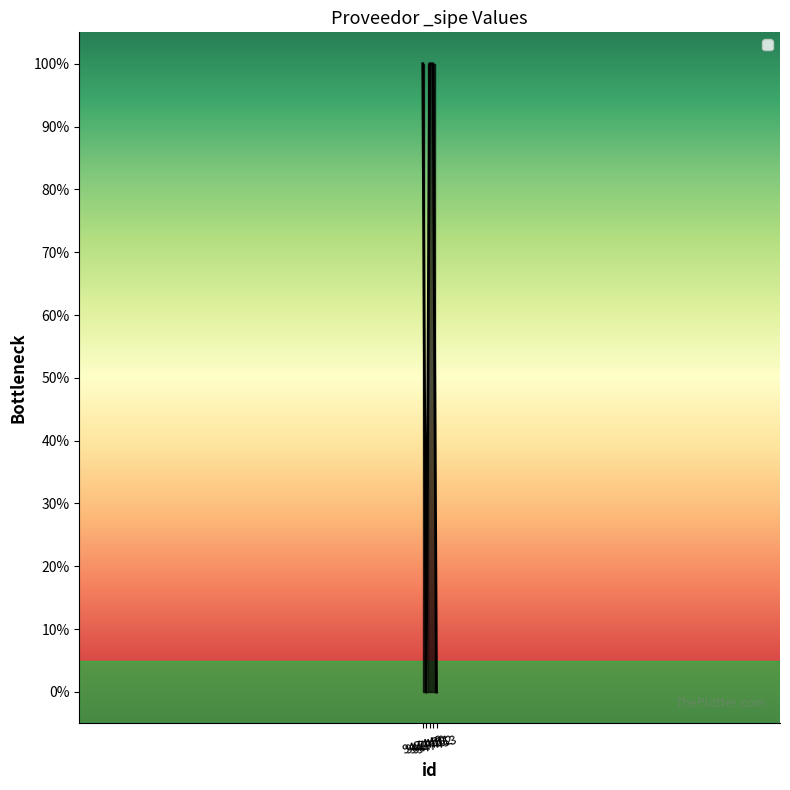

Between 947449 and 947450, which is larger?

947449